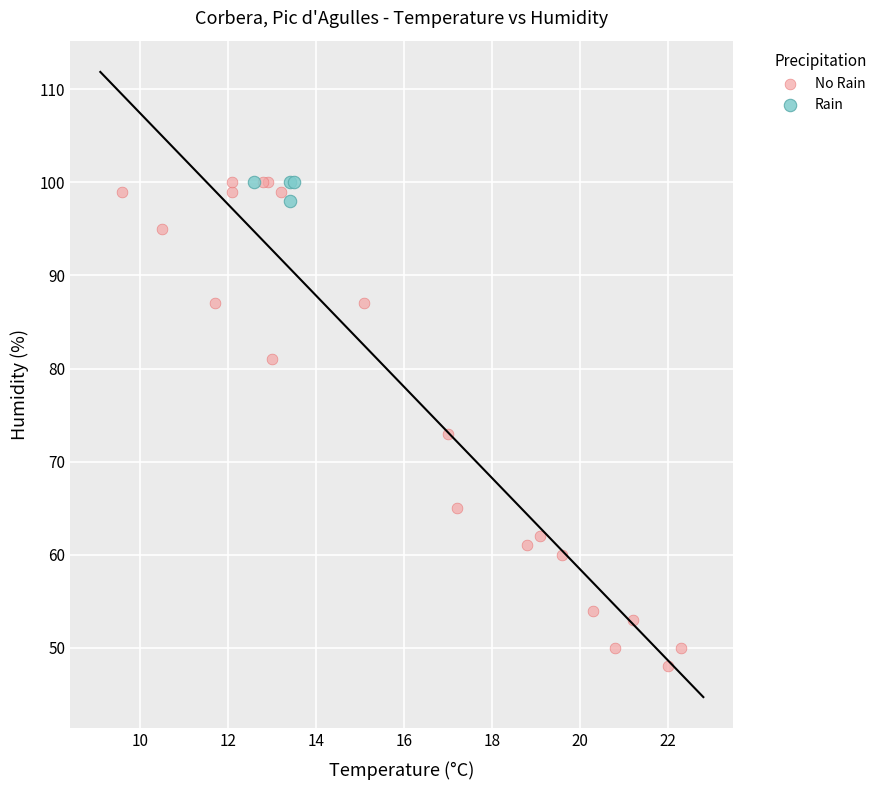

Which series contains the lowest Y value?

No Rain